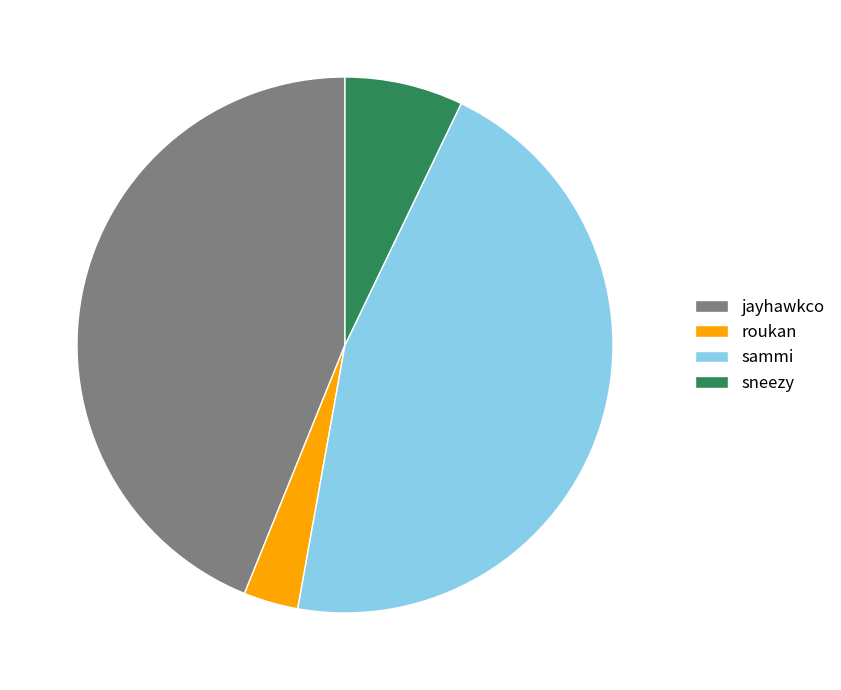

Is sammi the majority of the pie?

No